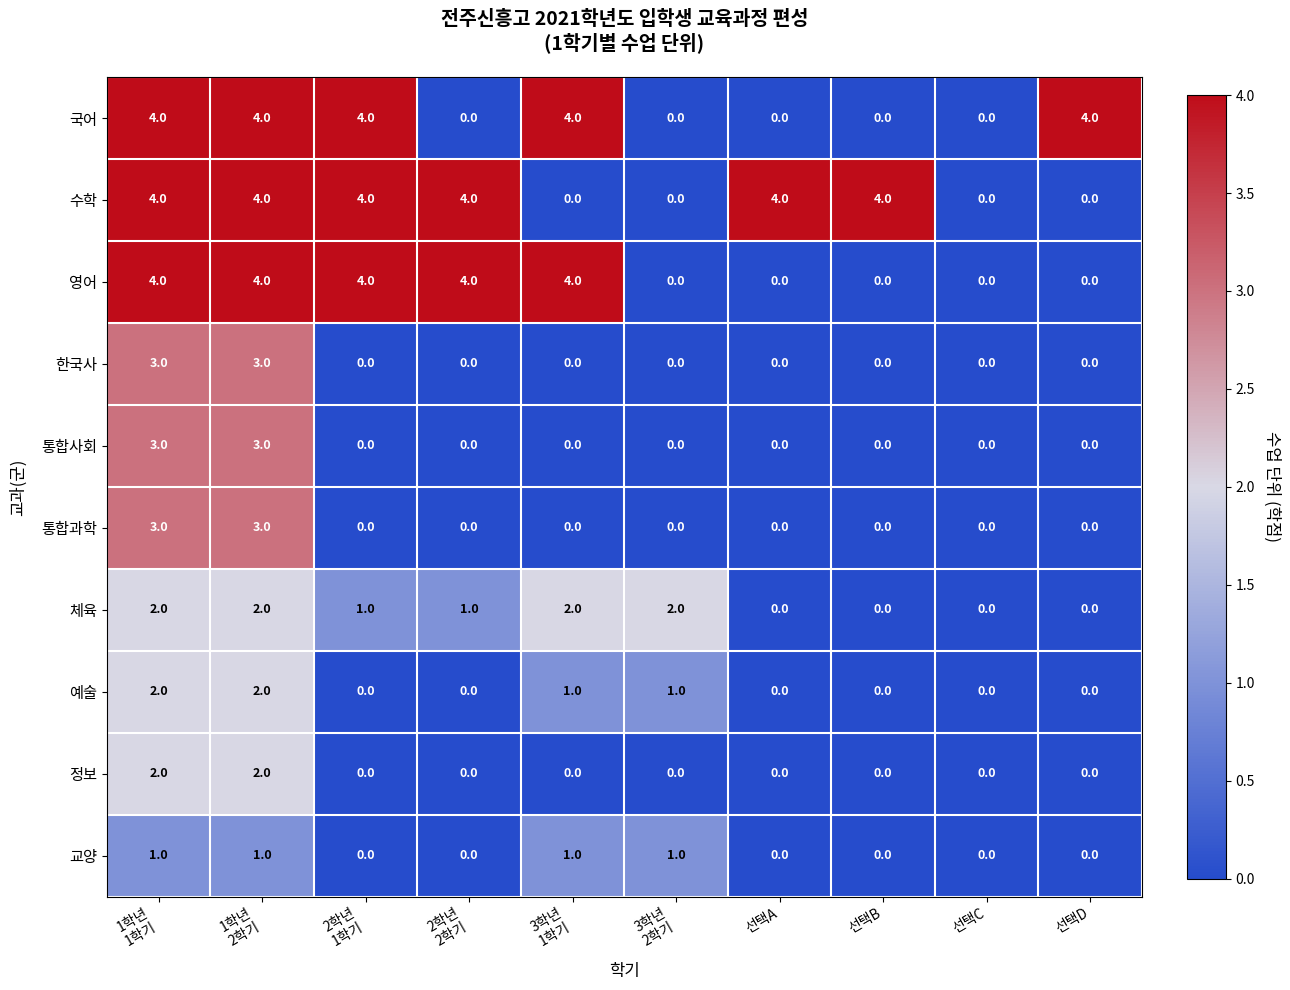

What is the maximum value for 통합사회?

3